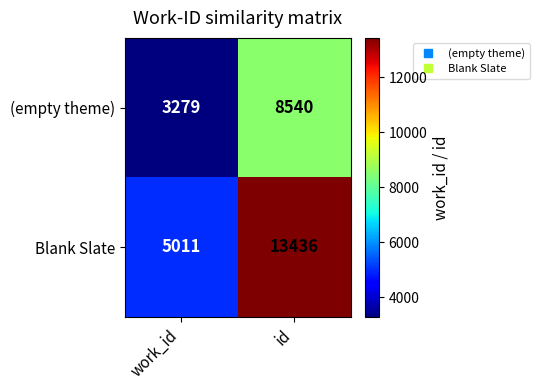

The (empty theme) series shows 4010 at id. True or false?

False